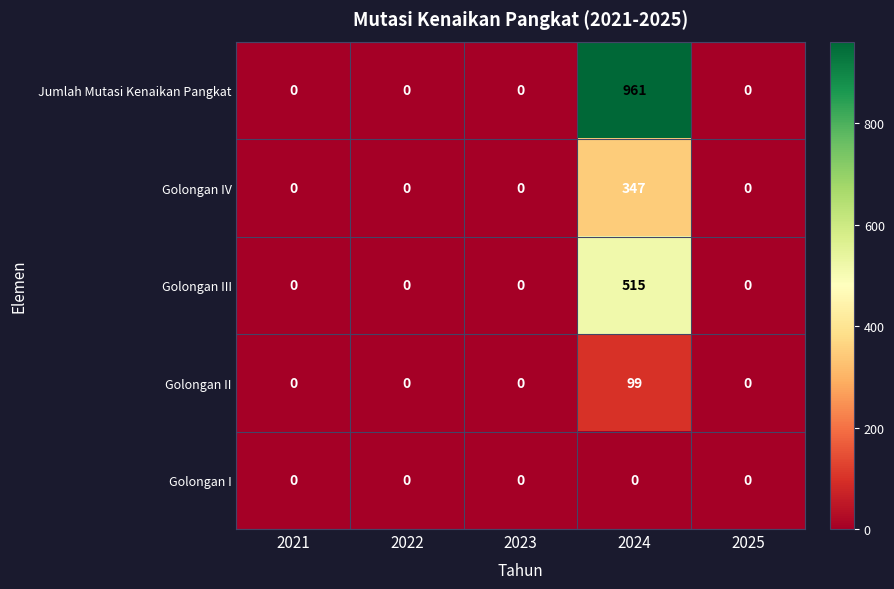

Is it true that Golongan I equals 0 at 2021?

True